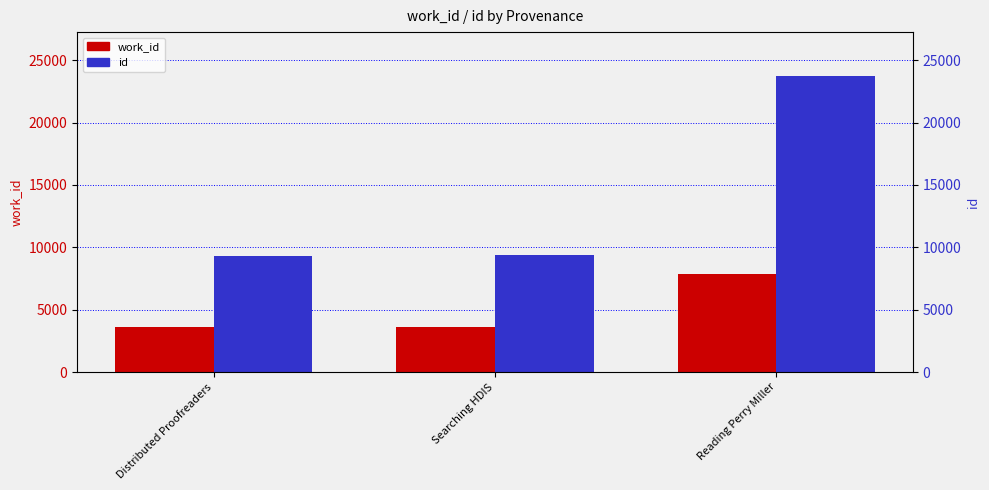

Where does the work_id series first go above 3607?

Reading Perry Miller